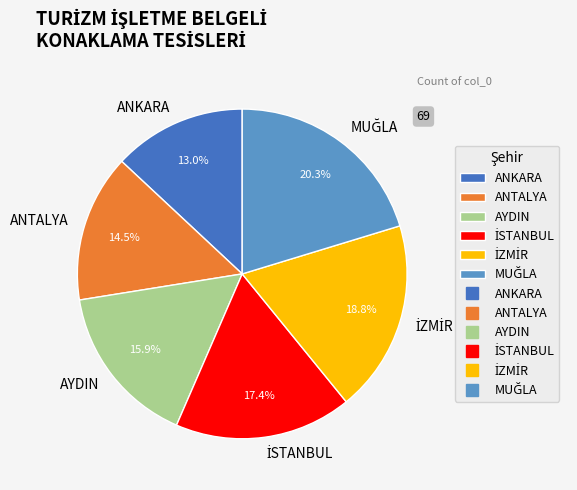

Which slice is the smallest?

ANKARA